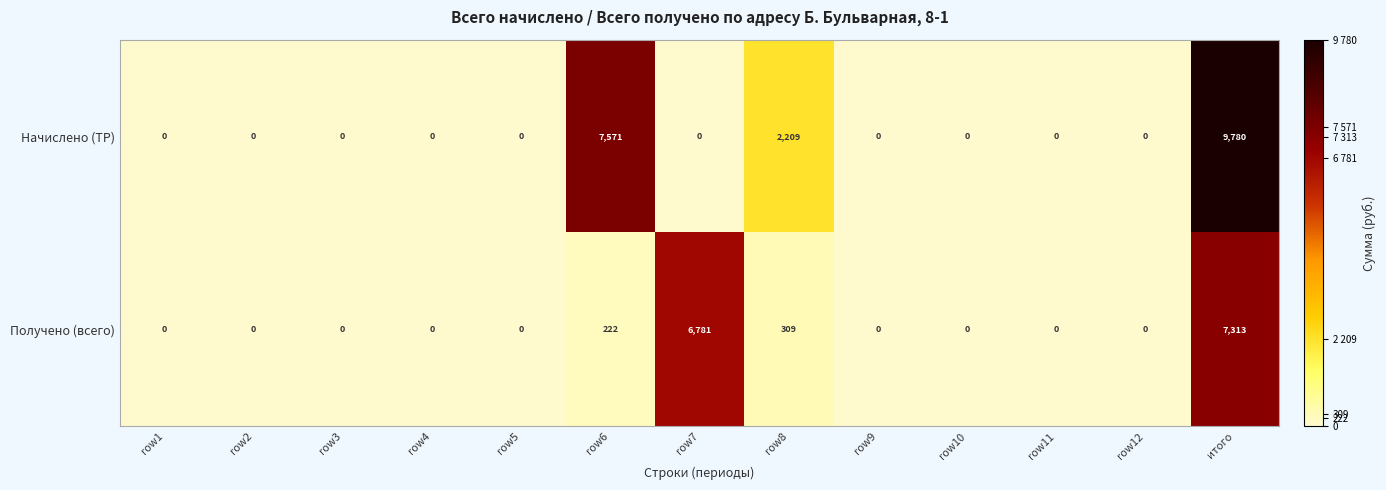

Reading left to right, what are all the values shown in this chart?

Начислено (ТР): row1=0	row2=0	row3=0	row4=0	row5=0	row6=7571	row7=0	row8=2209	row9=0	row10=0	row11=0	row12=0	итого=9780
Получено (всего): row1=0	row2=0	row3=0	row4=0	row5=0	row6=222	row7=6781	row8=309	row9=0	row10=0	row11=0	row12=0	итого=7313